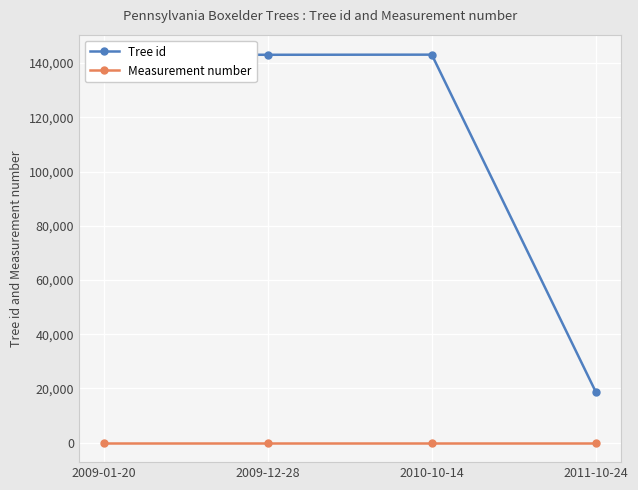

What is the spread (max minus min) of values at 2009-01-20?

143200